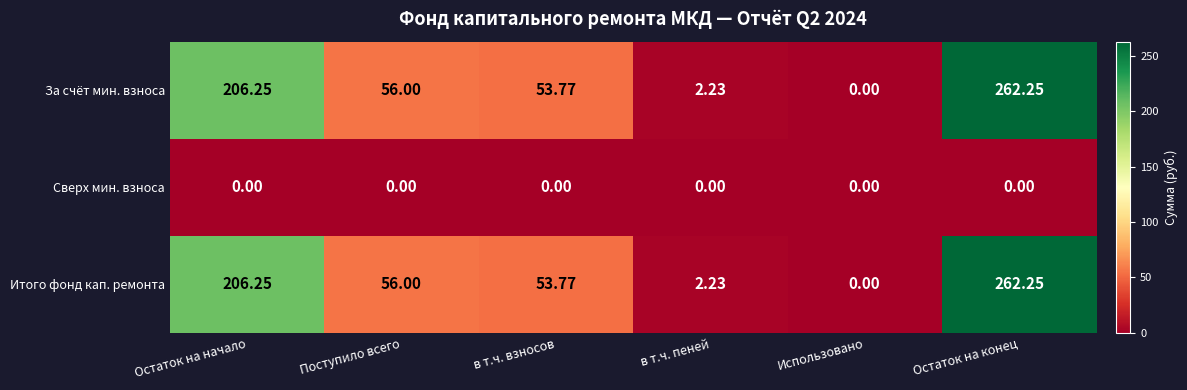

Where is Итого фонд кап. ремонта nearest to the value 131?

Поступило всего